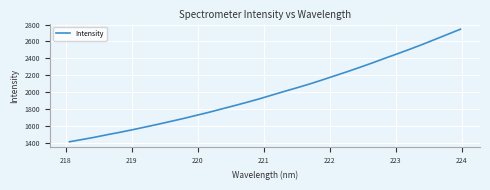

What is the greatest value displayed?

2745.1